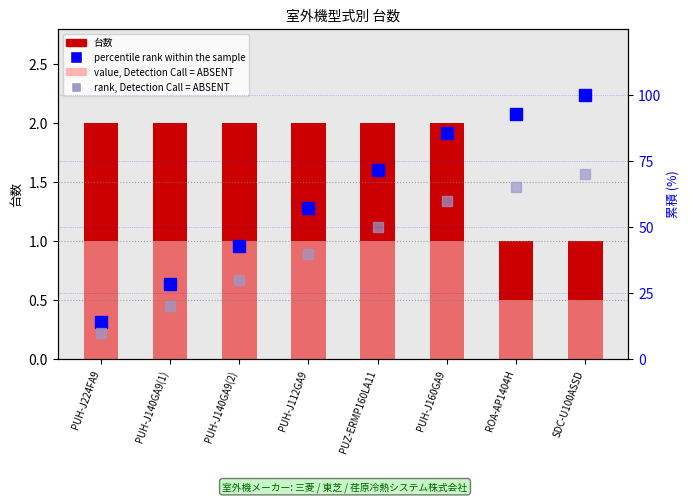

Which series has the widest spread of values?

percentile rank within the sample